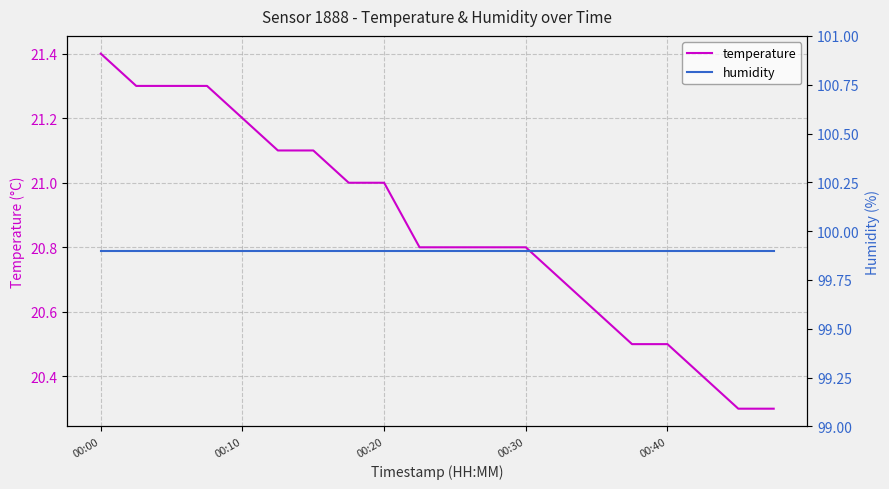

What is the average value of the temperature series?

20.9